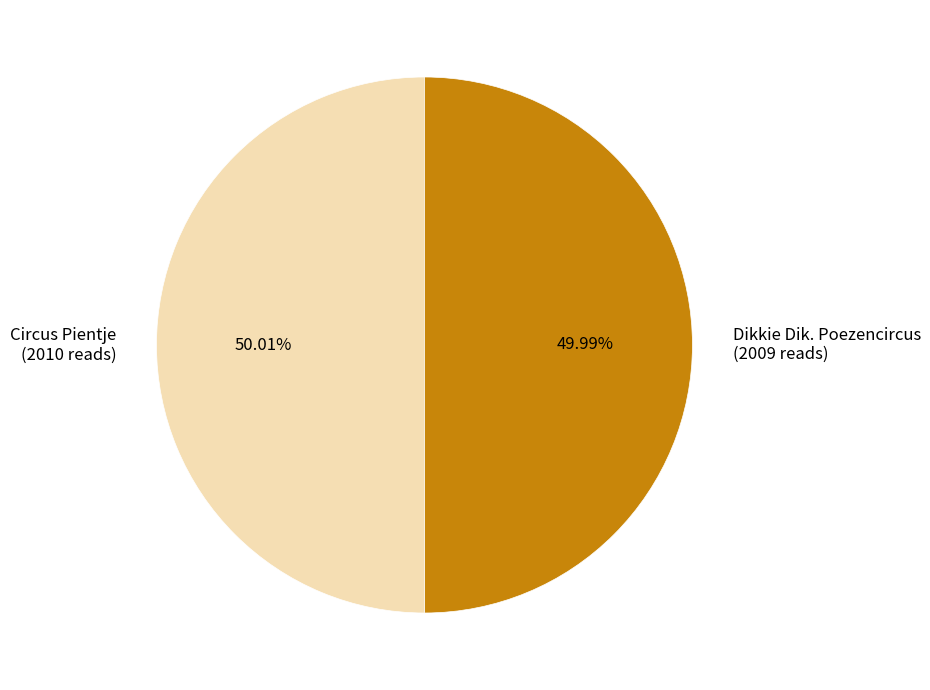

To the nearest percent, what percentage of the pie is Dikkie Dik. Poezencircus?

50%